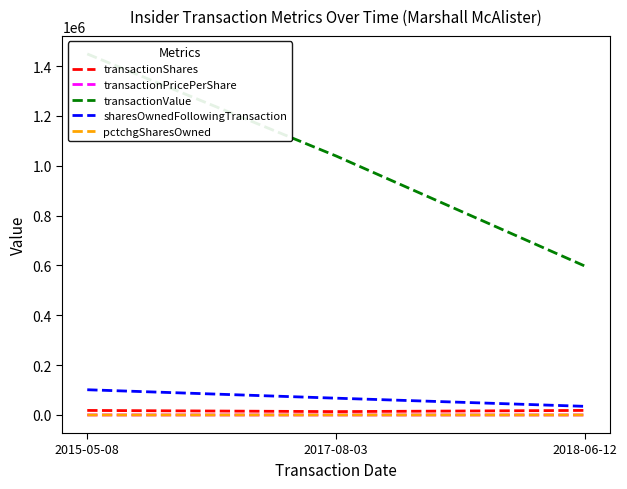

What is the difference between the maximum and minimum values in the pctchgSharesOwned series?

20.0